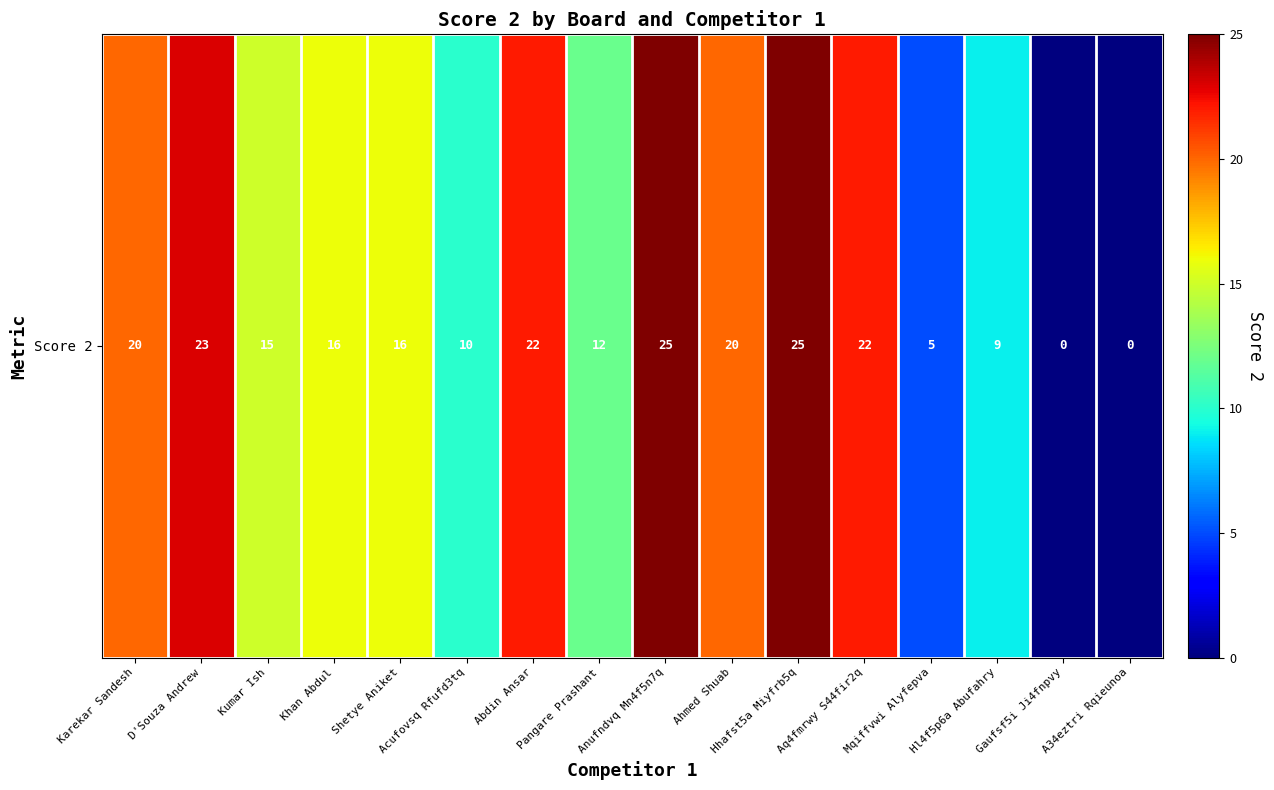

Reading left to right, list all the values displayed in this chart.

20	23	15	16	16	10	22	12	25	20	25	22	5	9	0	0